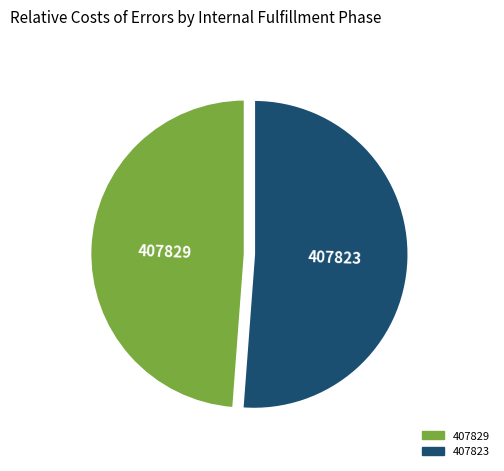

Between 407823 and 407829, which is larger?

407823